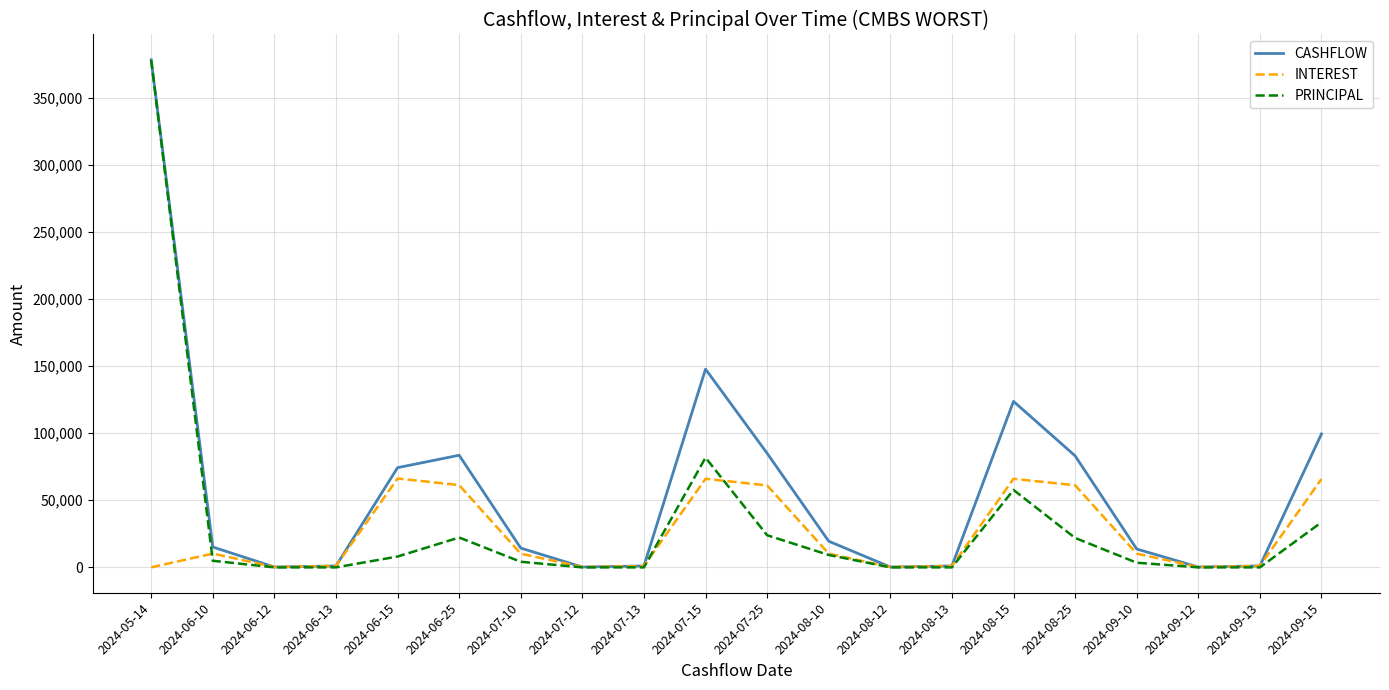

What is the maximum value for INTEREST?

66196.3